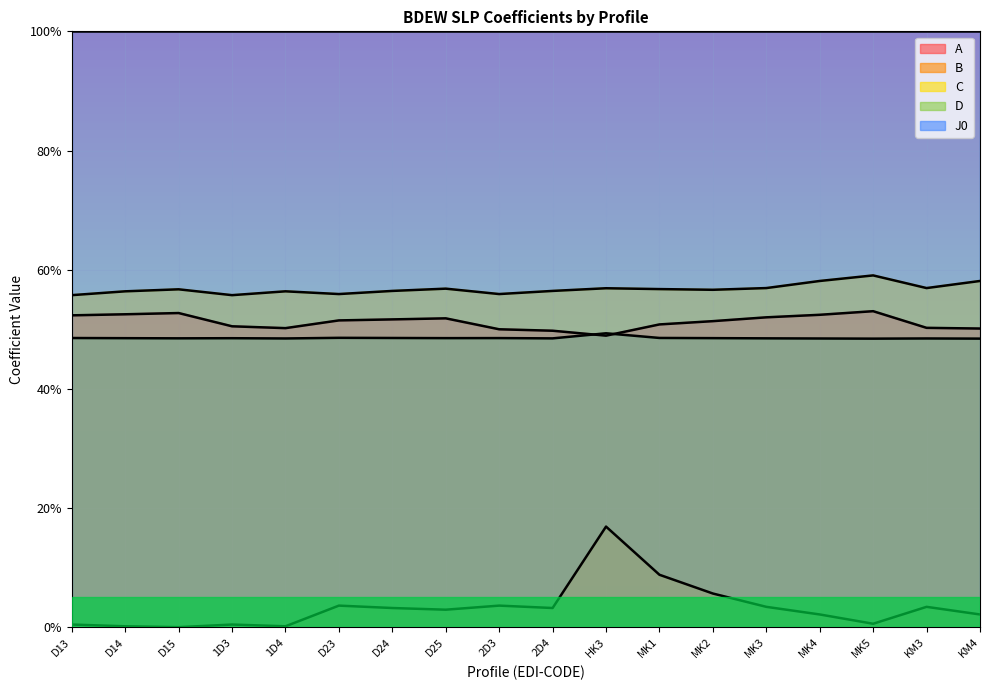

What is the maximum value shown in the chart?

59.0